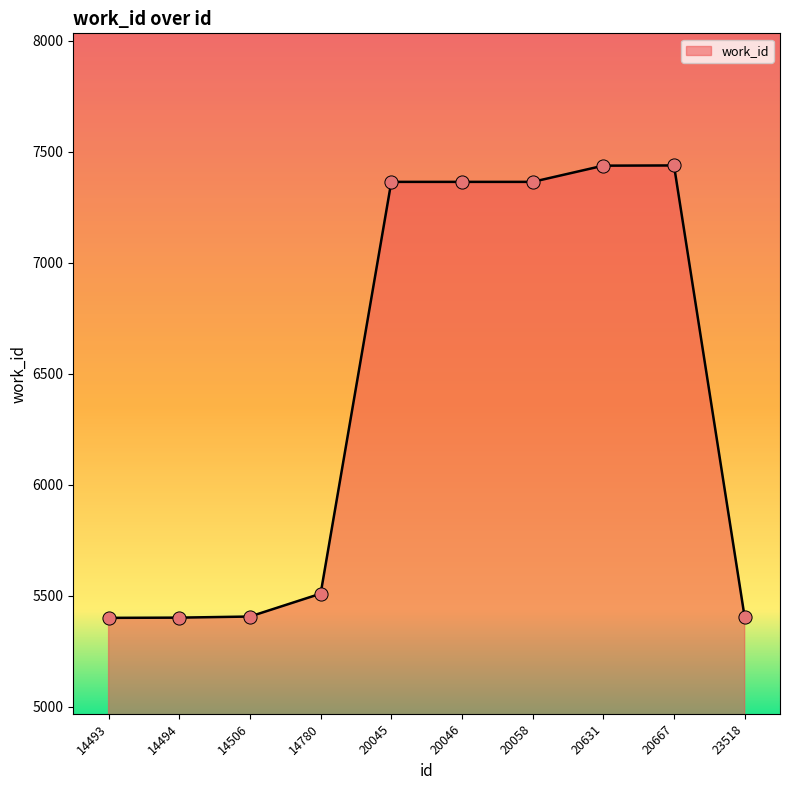

What is the ratio of the value at 20631 to the value at 20046?

1.0